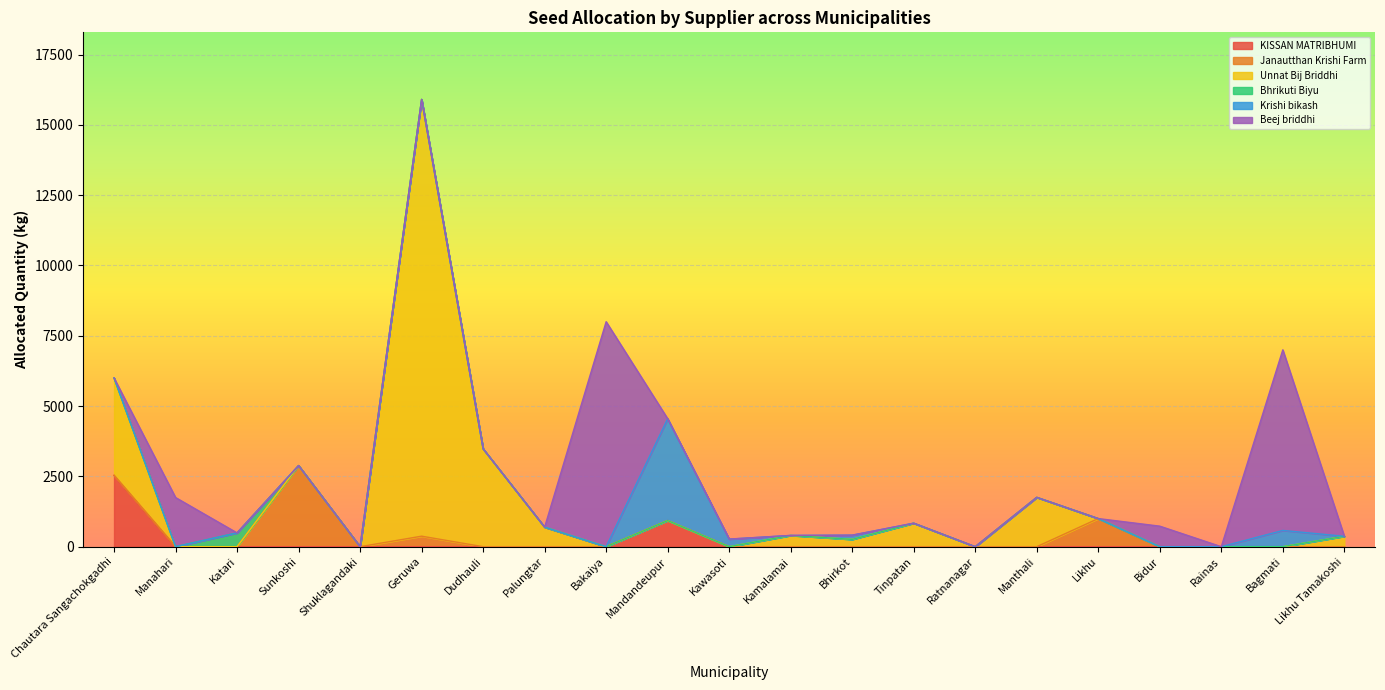

Rank the categories by KISSAN MATRIBHUMI value from highest to lowest.

Chautara Sangachokgadhi, Mandandeupur, Manahari, Katari, Sunkoshi, Shuklagandaki, Geruwa, Dudhauli, Palungtar, Bakaiya, Kawasoti, Kamalamai, Bhirkot, Tinpatan, Ratnanagar, Manthali, Likhu, Bidur, Rainas, Bagmati, Likhu Tamakoshi